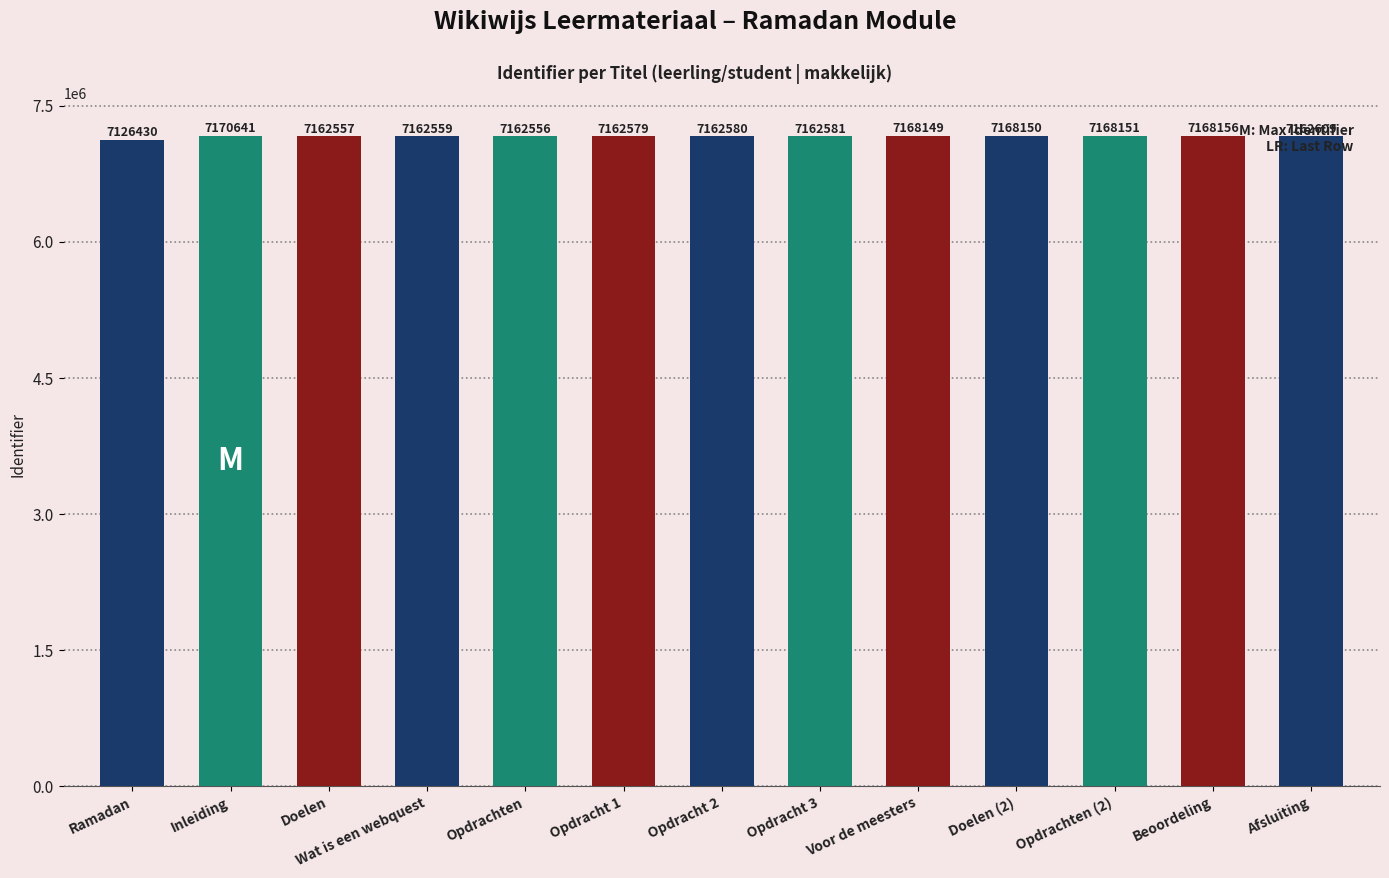

What is the label of the 10th bar from the right?

Wat is een webquest